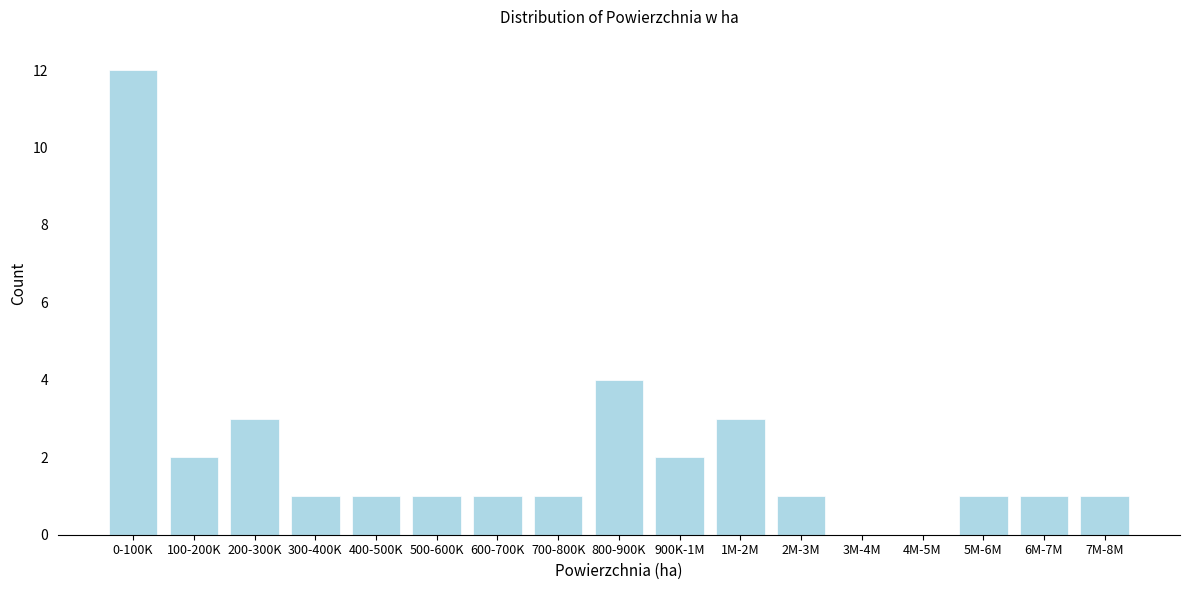

Reading left to right, list all the values displayed in this chart.

0-100K=12	100-200K=2	200-300K=3	300-400K=1	400-500K=1	500-600K=1	600-700K=1	700-800K=1	800-900K=4	900K-1M=2	1M-2M=3	2M-3M=1	3M-4M=0	4M-5M=0	5M-6M=1	6M-7M=1	7M-8M=1